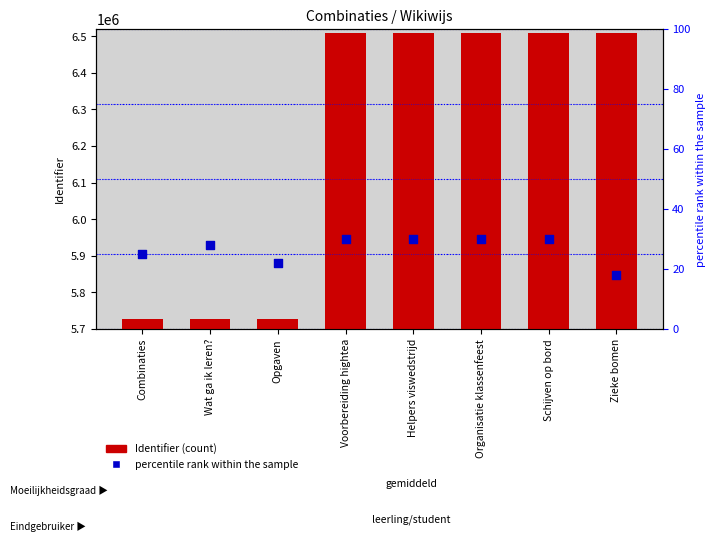

What are all the series names shown in the legend?

Identifier, percentile rank within the sample